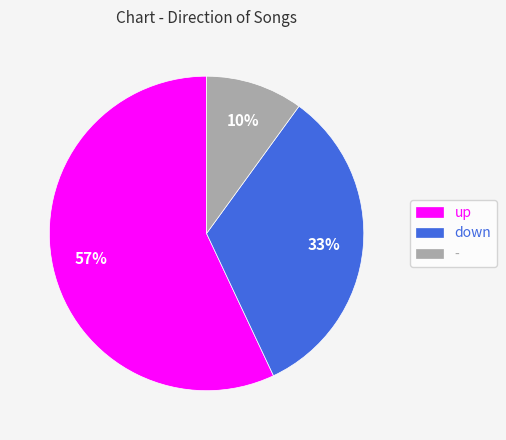

Do up and down together represent more than half of the pie?

Yes